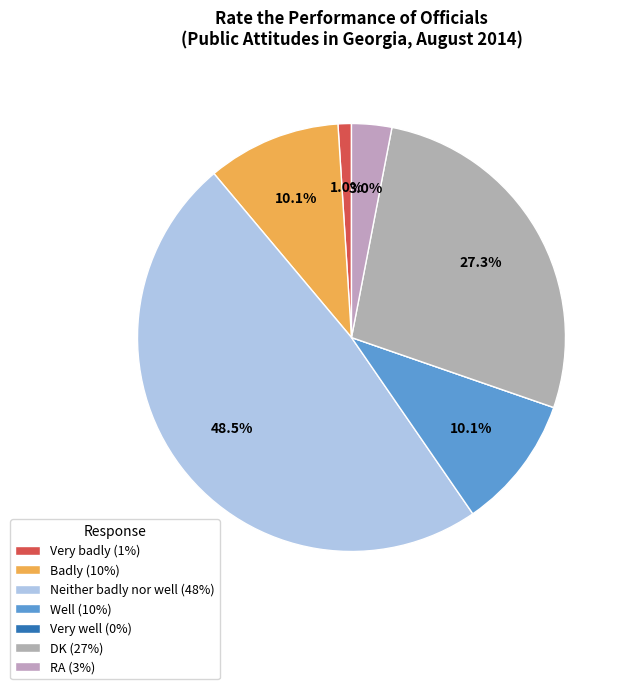

Is it true that Well is 3% of the pie?

False